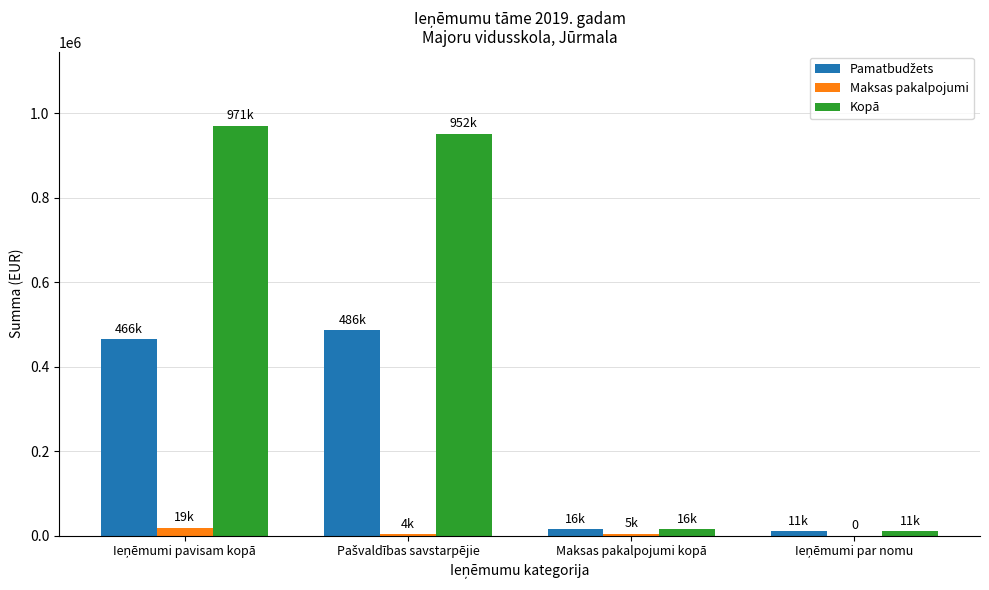

What is the greatest value displayed?

970868